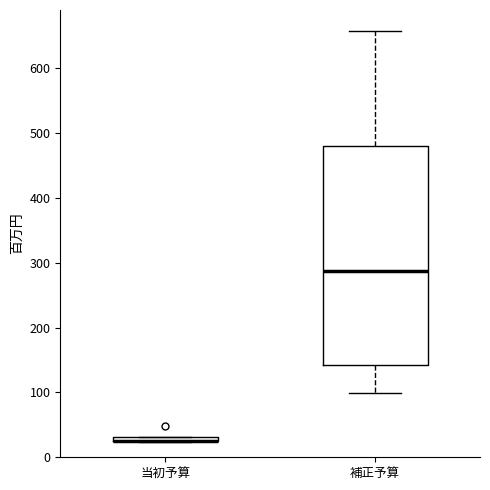

Comparing the boxes themselves (not the whiskers), which one is the tallest?

補正予算